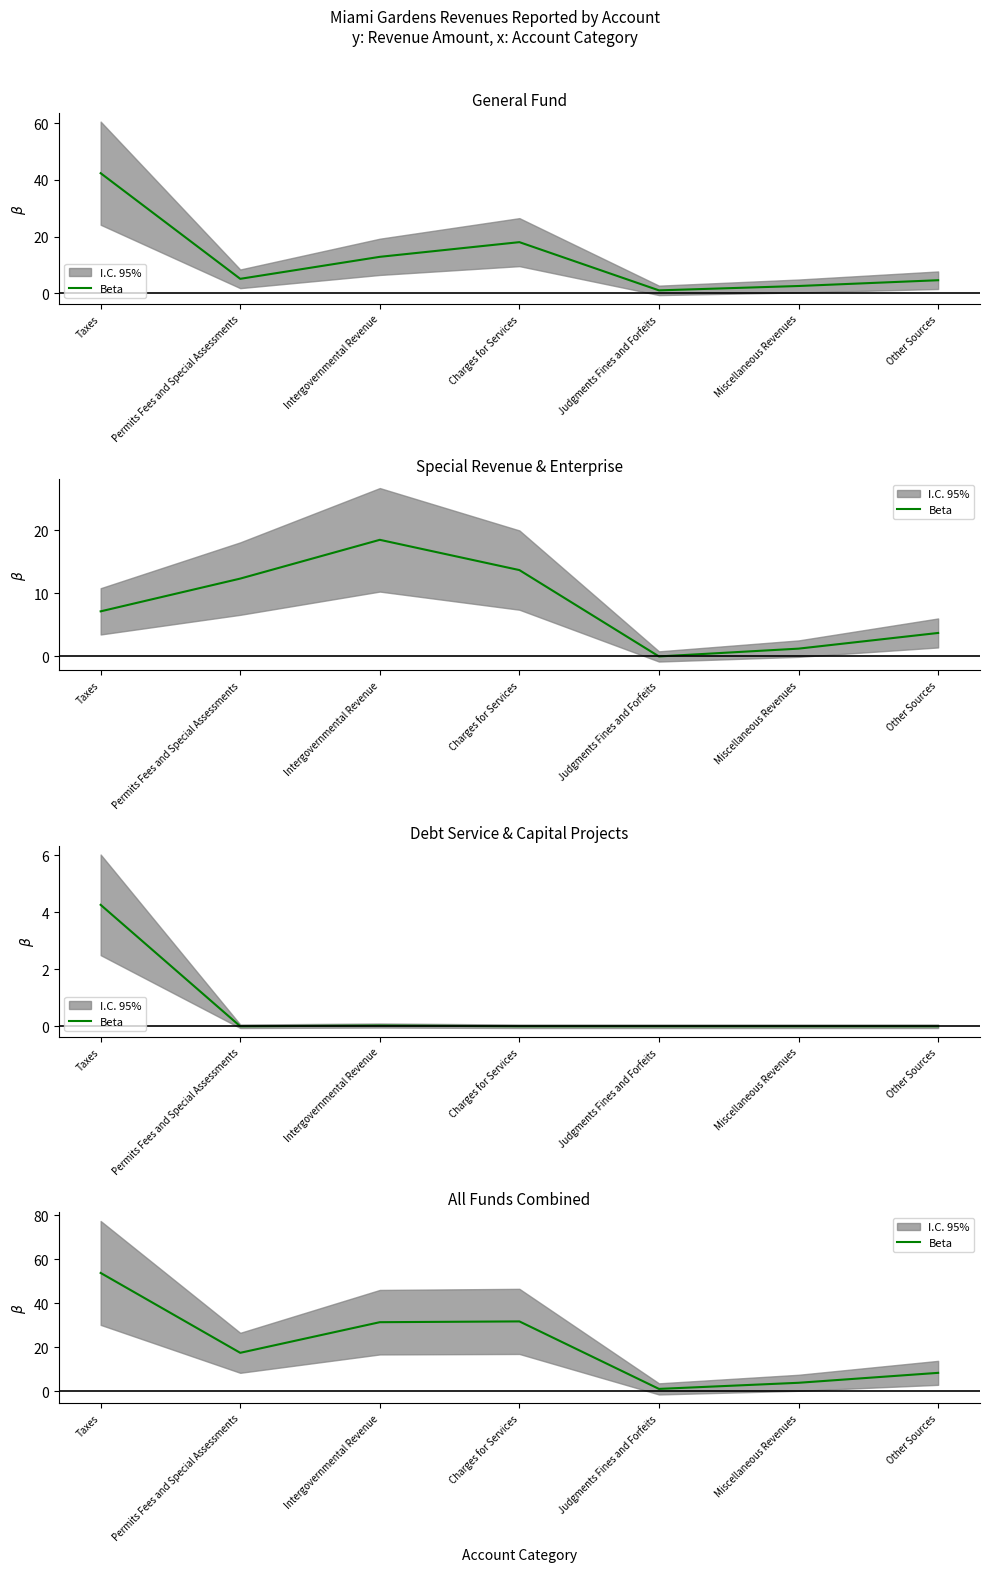

At which label is the value closest to 27?

Intergovernmental Revenue